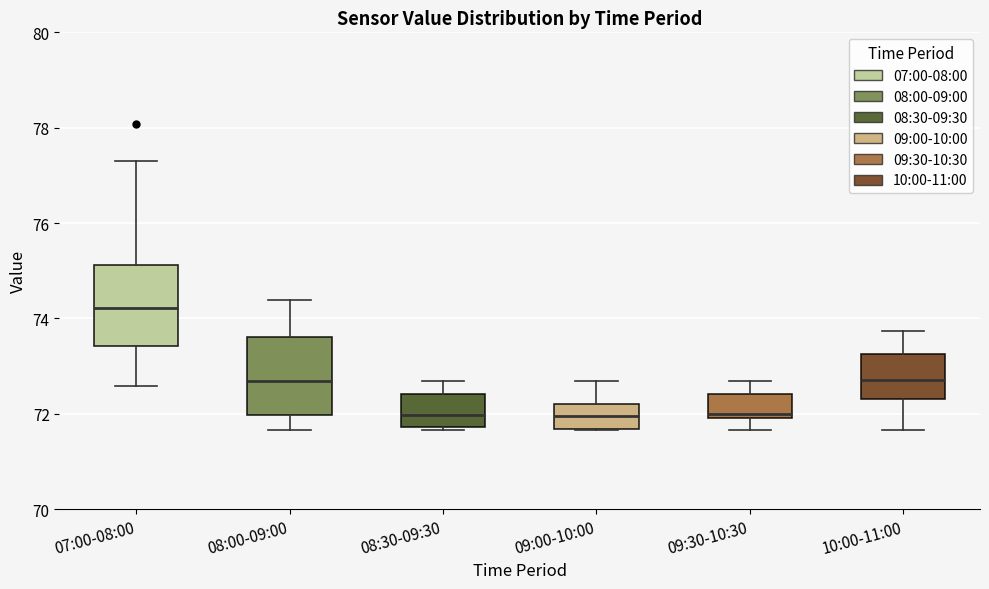

Where does the lower whisker of the box for 07:00-08:00 end on the y-axis? The values are not printed on the chart, so give them approximately, as read against the axis.

72.6